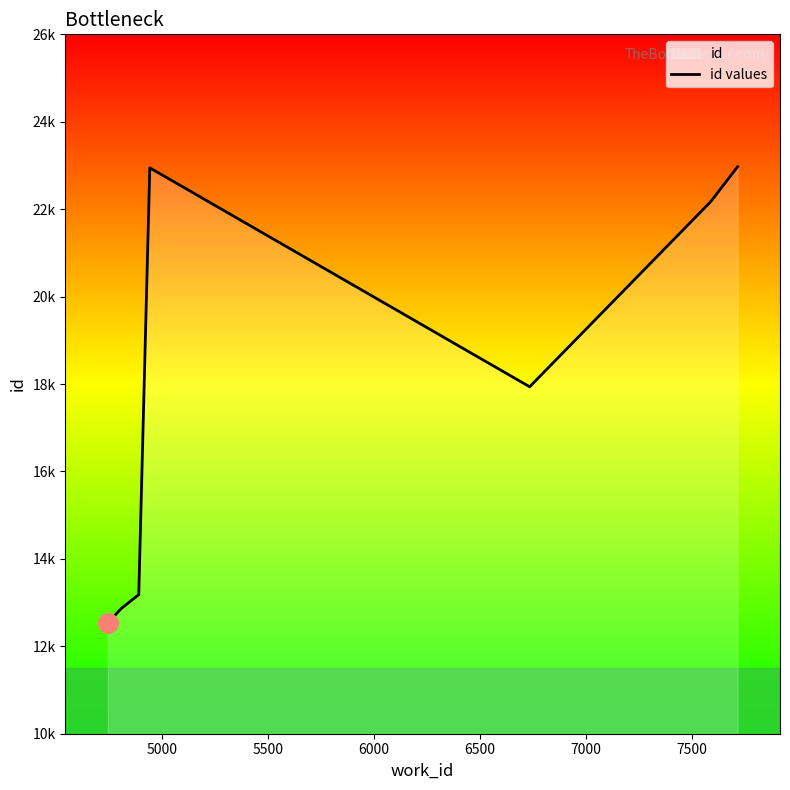

What is the average value?

18360